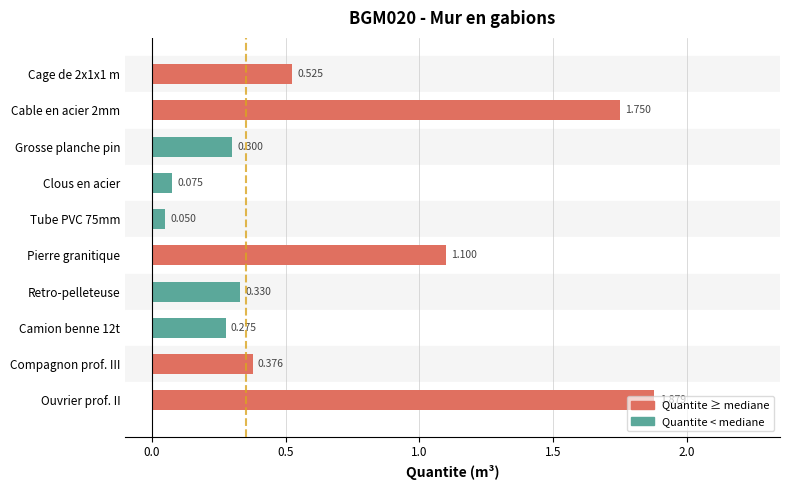

What is the label of the 7th bar from the bottom?

Clous en acier